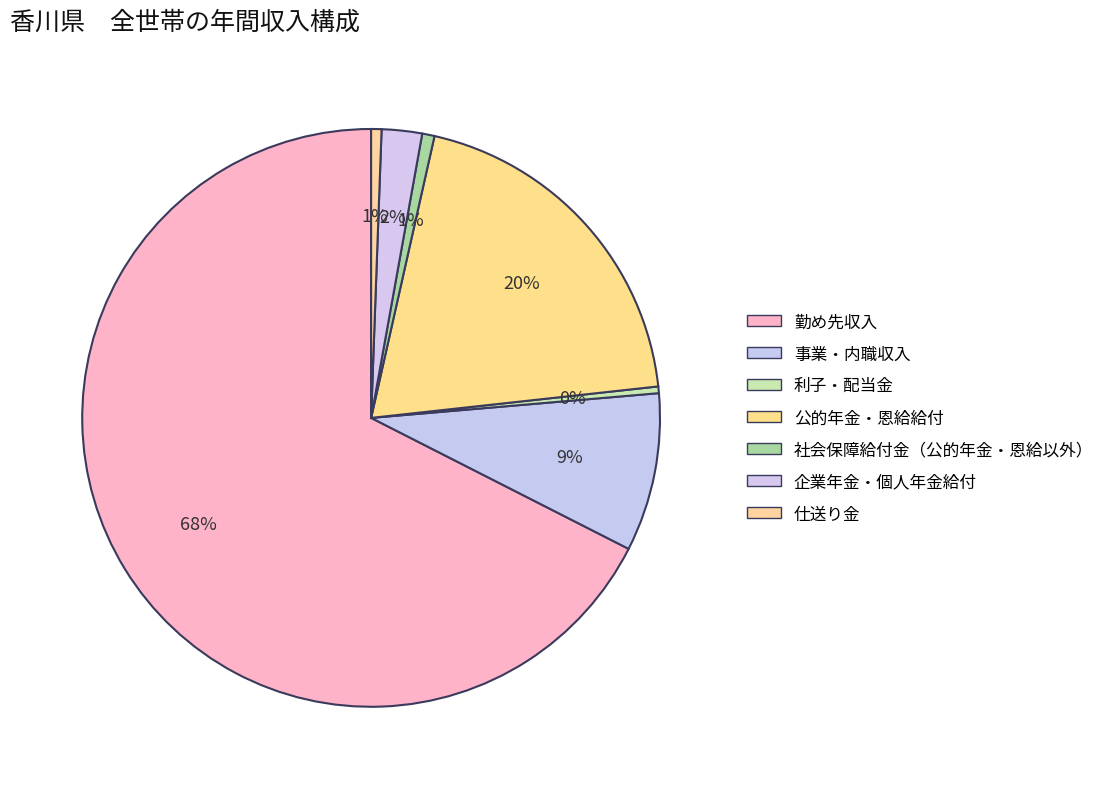

What is the change in value from 事業・内職収入 to 企業年金・個人年金給付?

-354